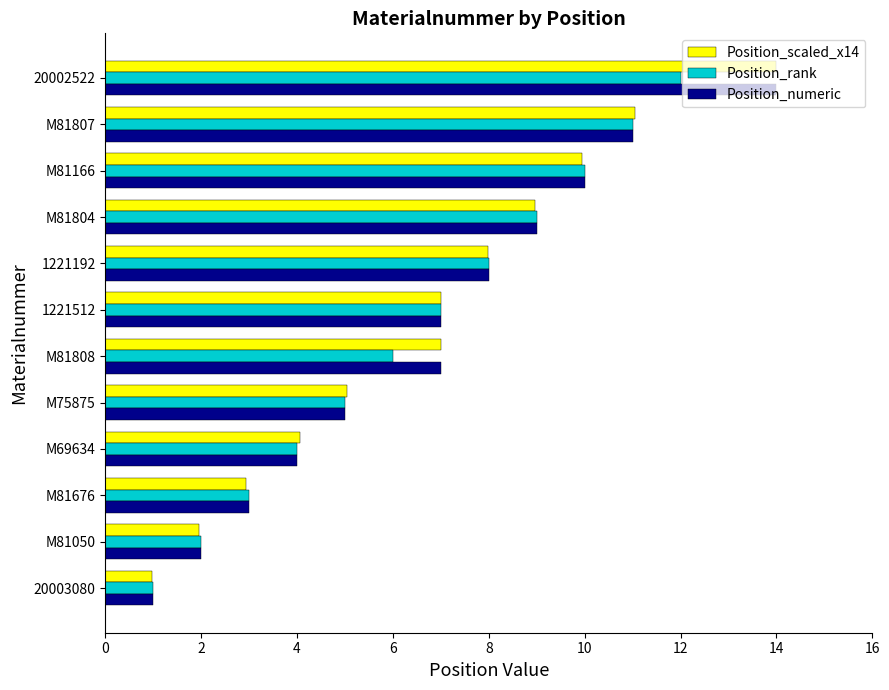

The Position_rank series shows 2.0 at M81050. True or false?

True